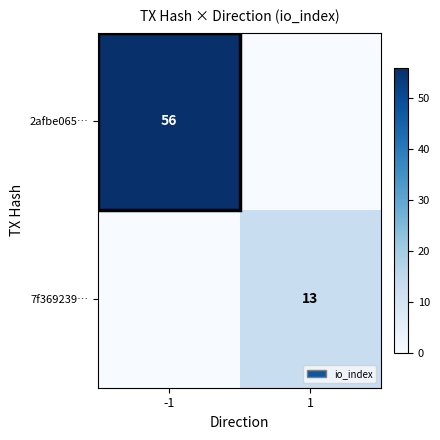

Is the value of 7f369239… at 1 greater than the value of 2afbe065… at -1?

No